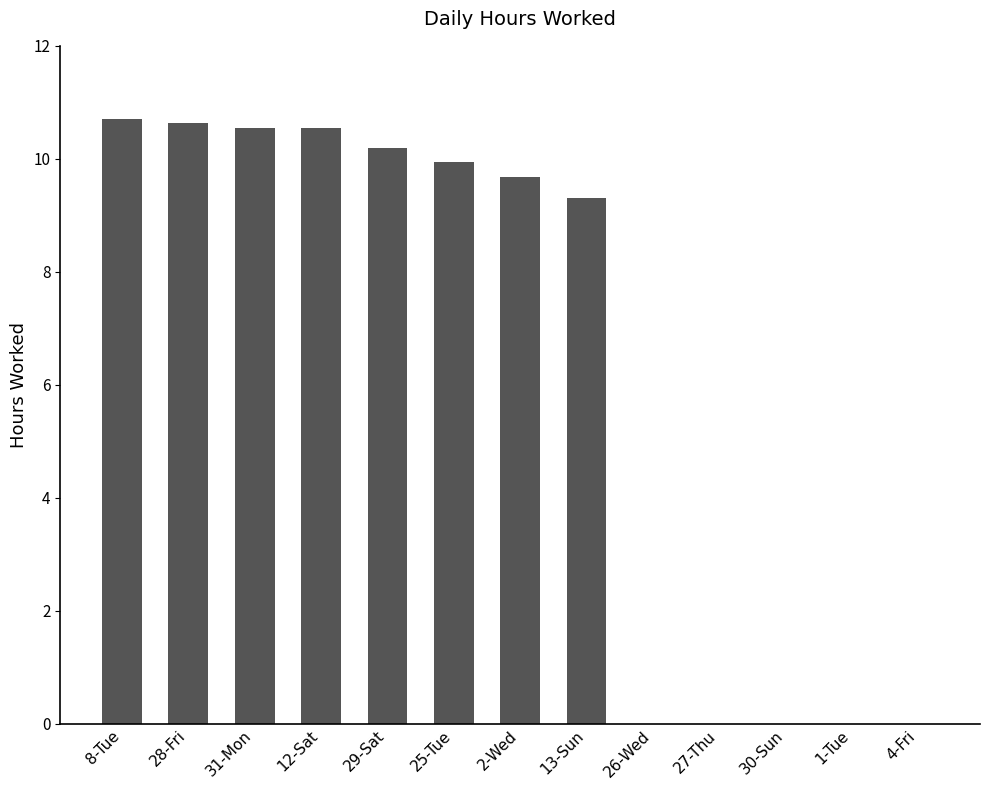

Where does the data first go above 9?

8-Tue